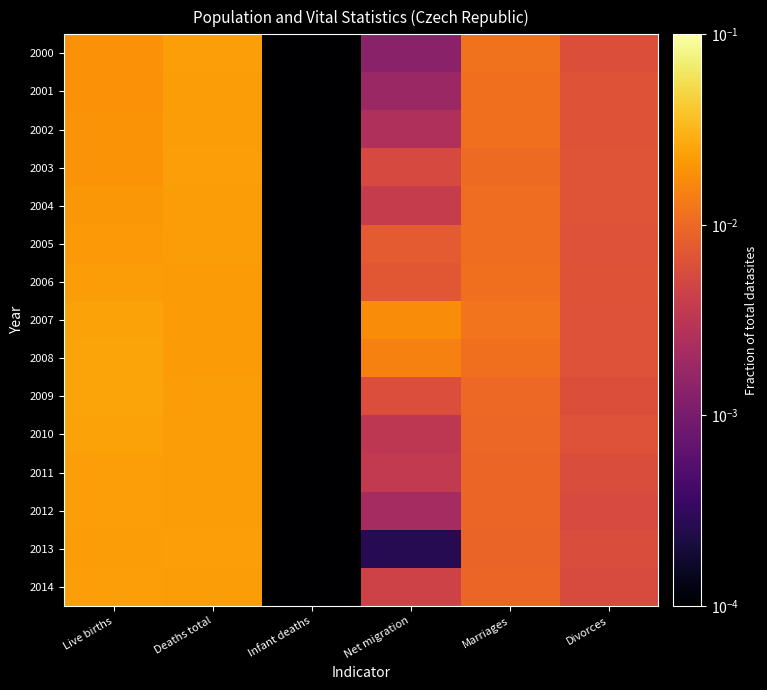

What is the total value across all series at Live births?

0.3